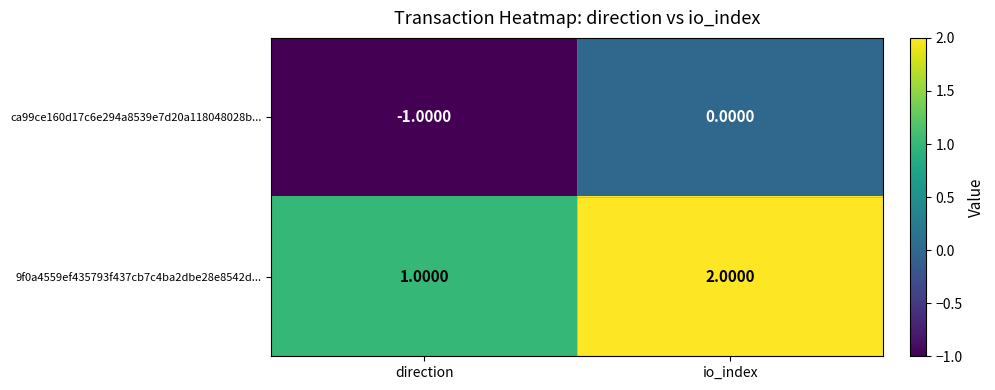

Which series has the largest total across all categories?

9f0a4559ef435793f437cb7c4ba2dbe28e8542d...